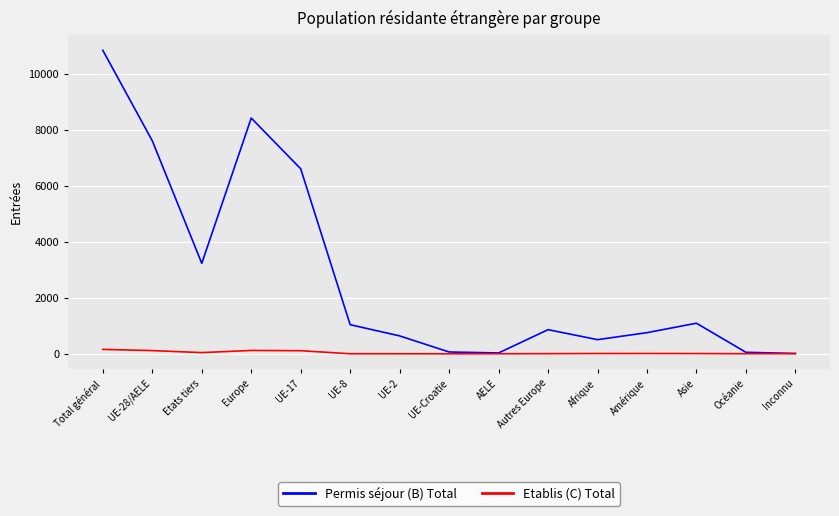

Which series changed the most between Total général and UE-2?

Permis séjour (B) Total